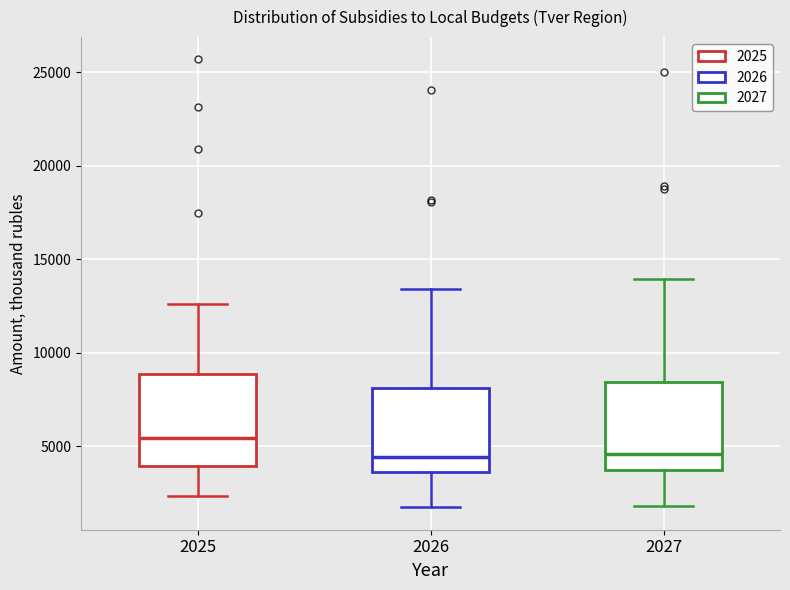

Where does the median line of the box at x = 2026 sit on the y-axis? The values are not printed on the chart, so give them approximately, as read against the axis.

4500